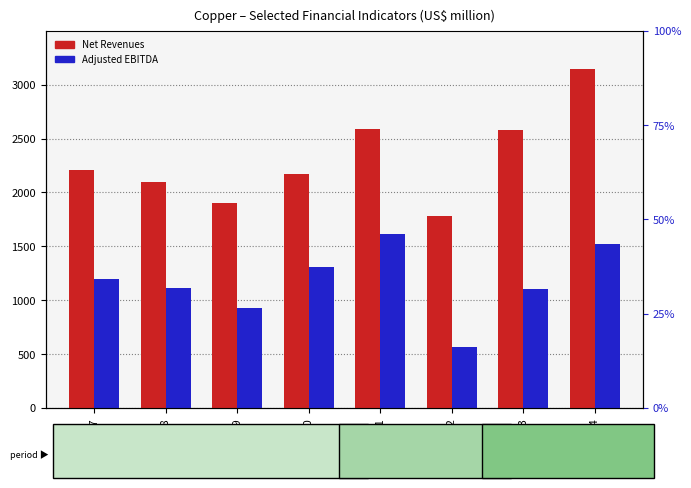

What is the value of the Adjusted EBITDA bar at the 3rd from the left?

931